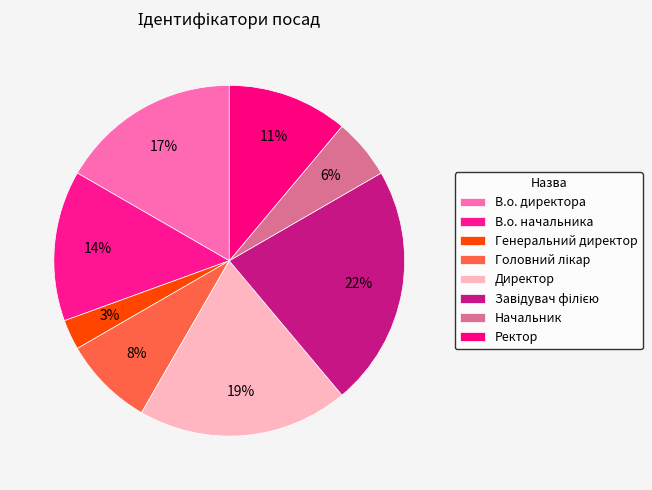

How many slices are in this pie chart?

8